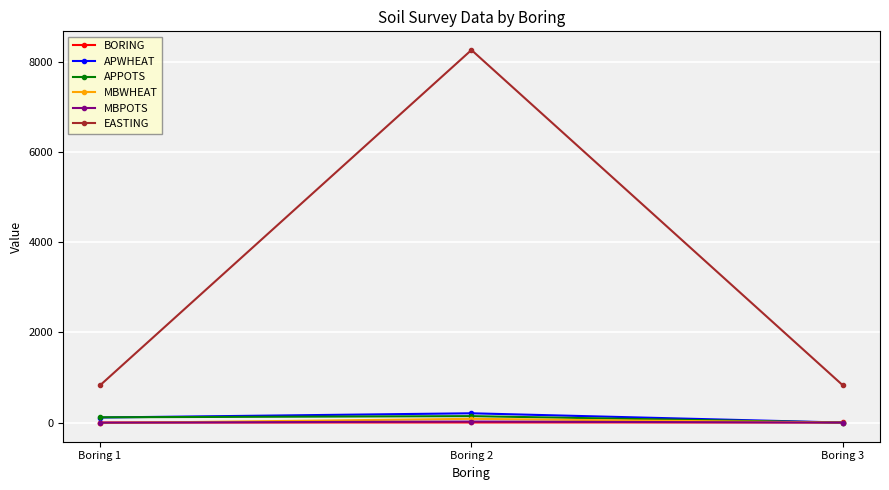

Is this an area chart (filled region under the line)?

No